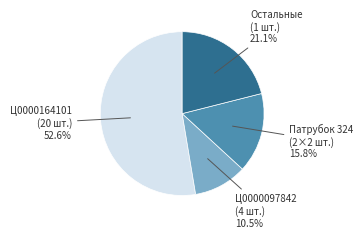

Does any single category account for the majority?

Yes